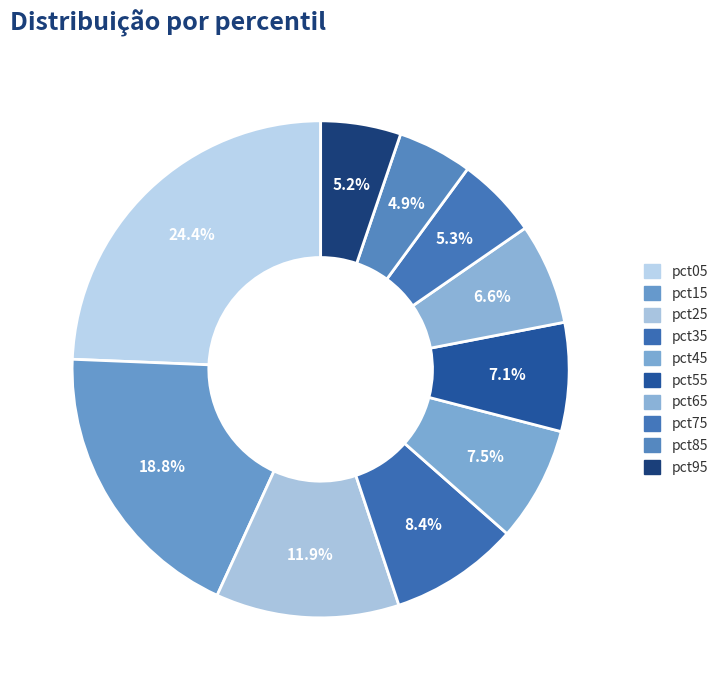

To the nearest percent, what is the difference between the pct65 and pct75 slice percentages?

1%